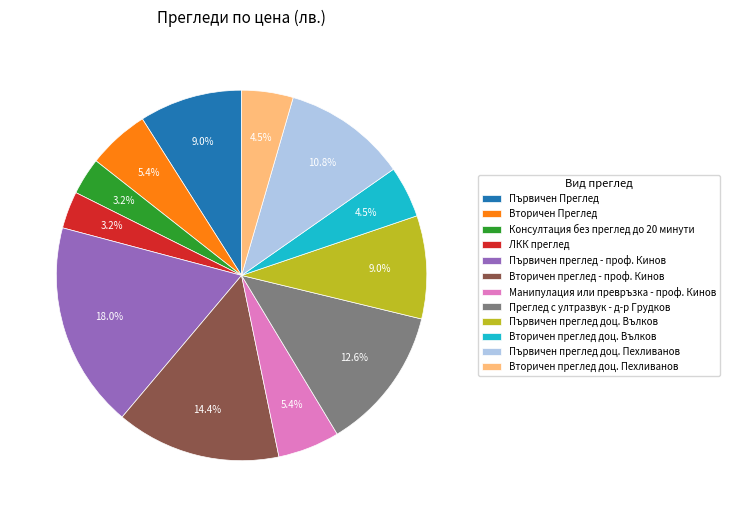

Is it true that Първичен преглед доц. Пехливанов is 11% of the pie?

True